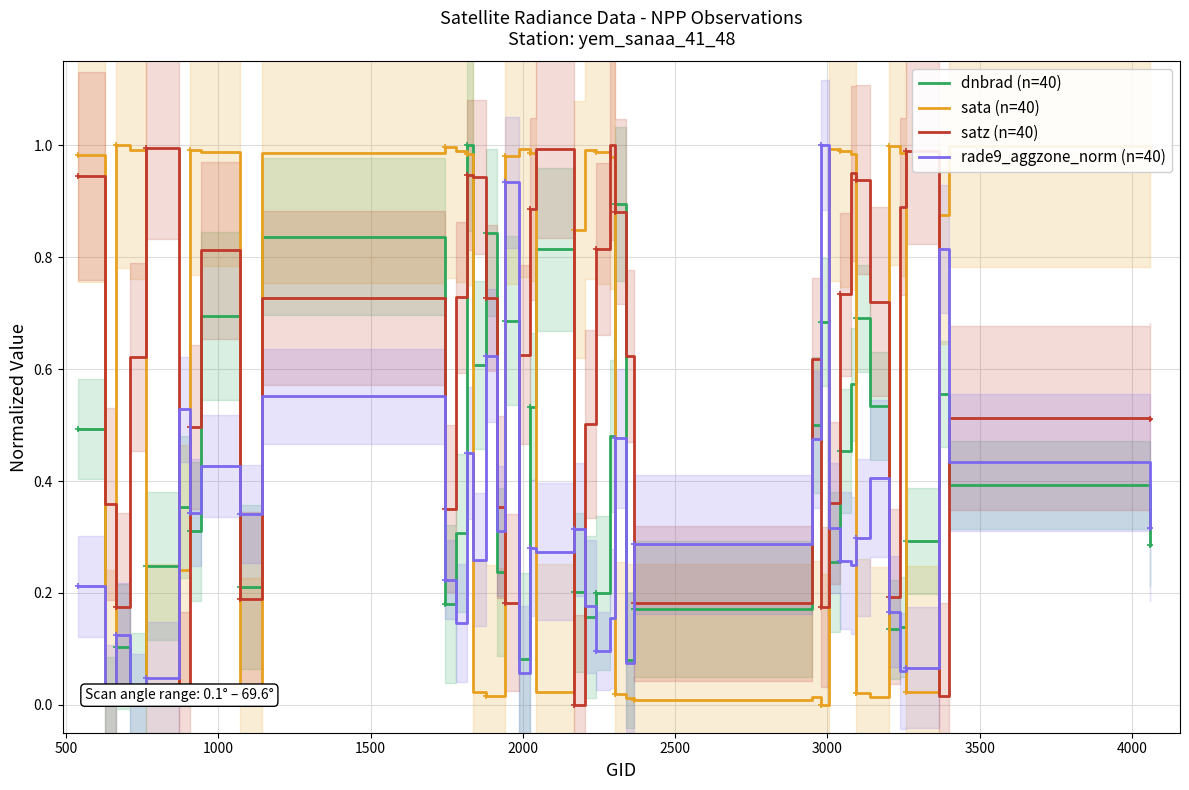

How many times do sata (n=40) and satz (n=40) cross each other?

16